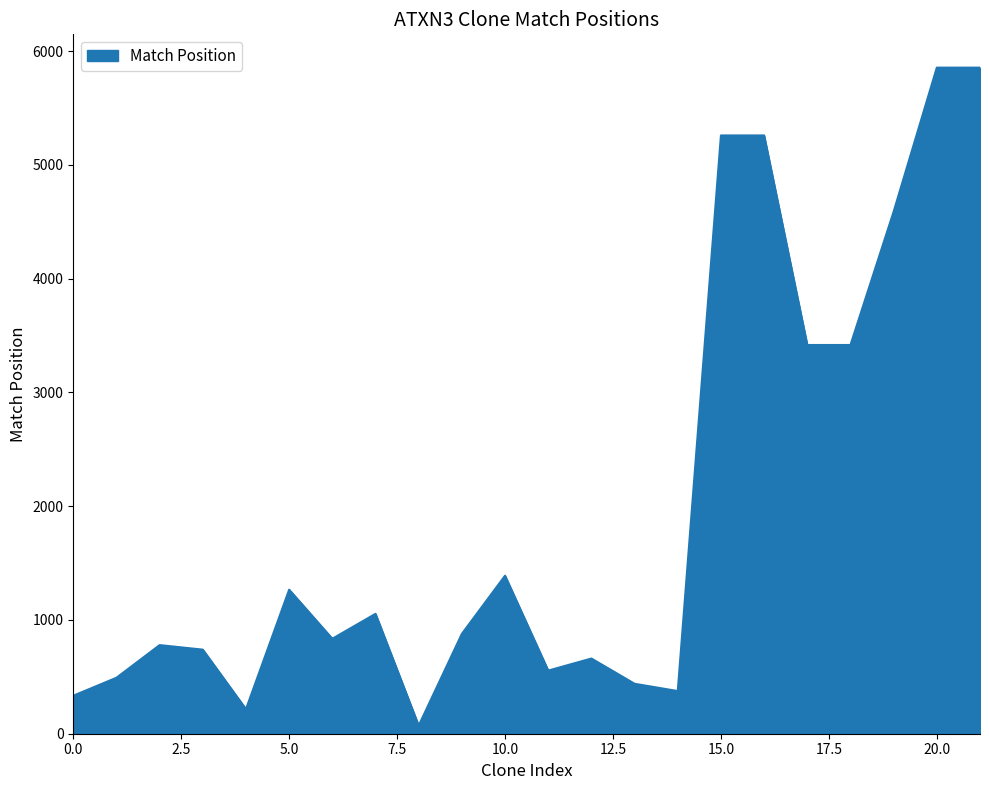

What is the greatest value displayed?

5855